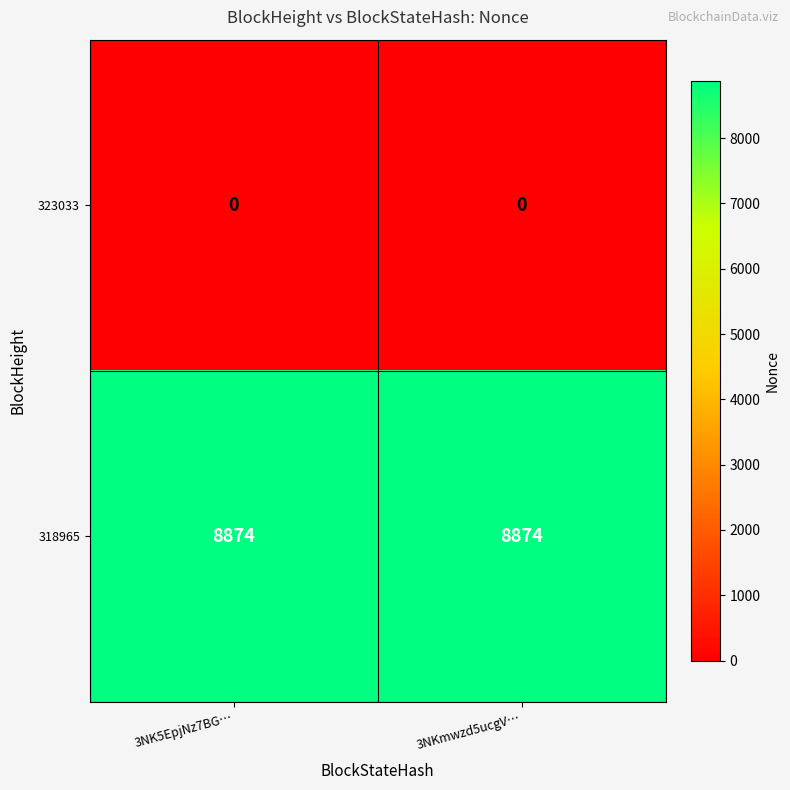

Reading left to right, extract all data points from this chart.

323033: 0	0
318965: 8874	8874